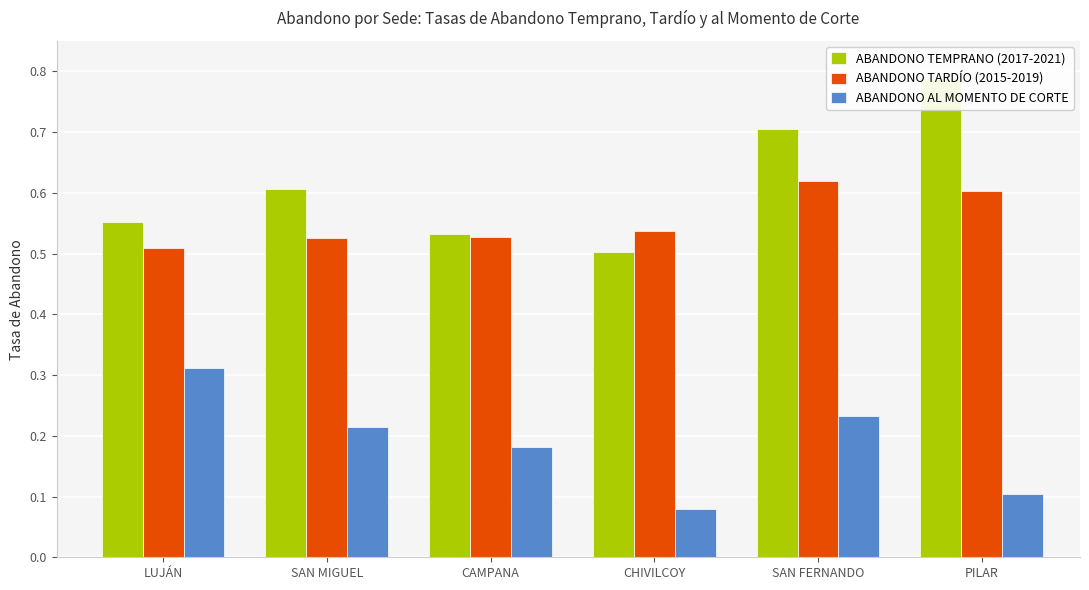

The ABANDONO TARDÍO (2015-2019) series shows 0.5 at LUJÁN. True or false?

True